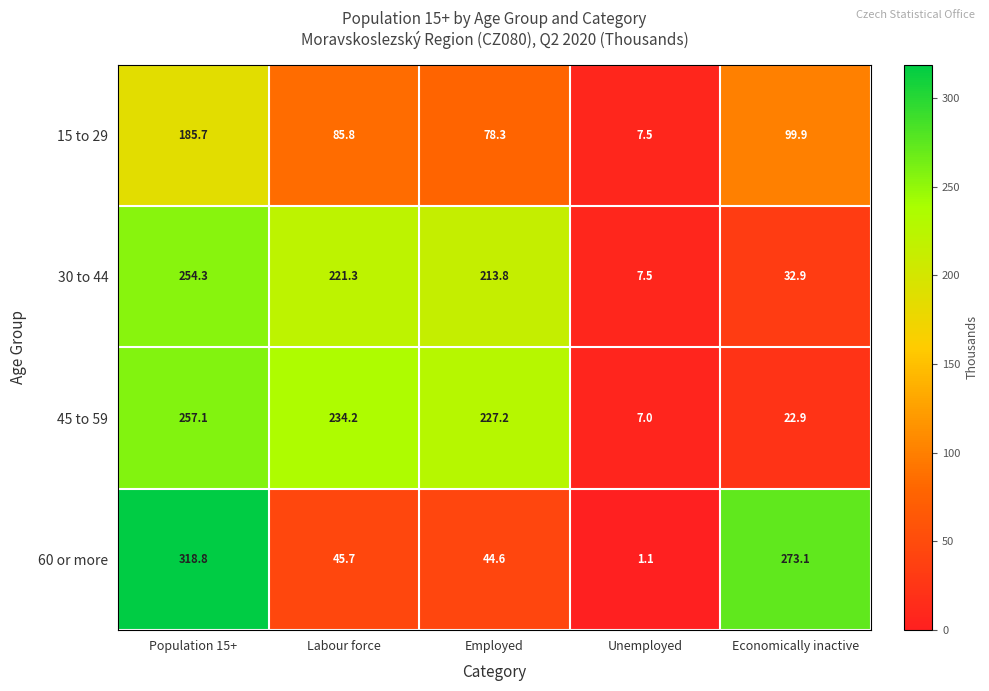

What is the difference between the highest and lowest values at Labour force?

188.5